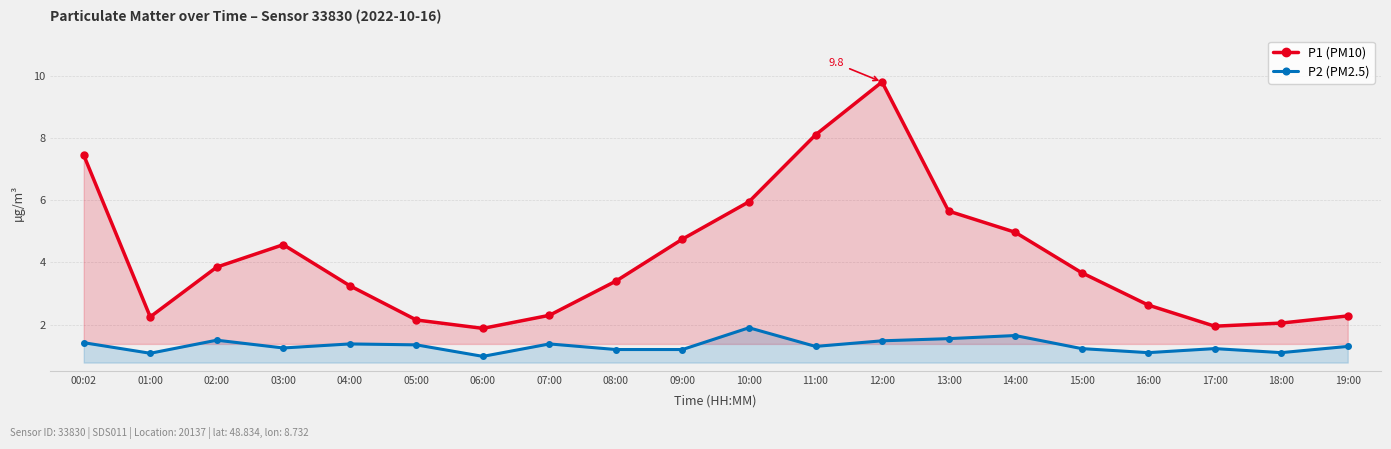

True or false: P2 (PM2.5) and P1 (PM10) intersect in this chart.

False